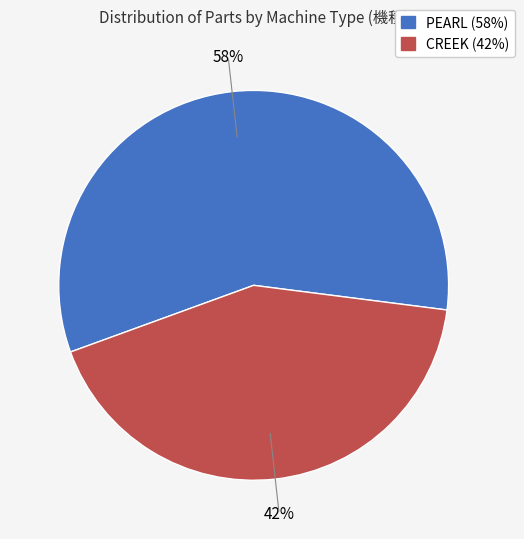

Do CREEK and PEARL together represent more than half of the pie?

Yes